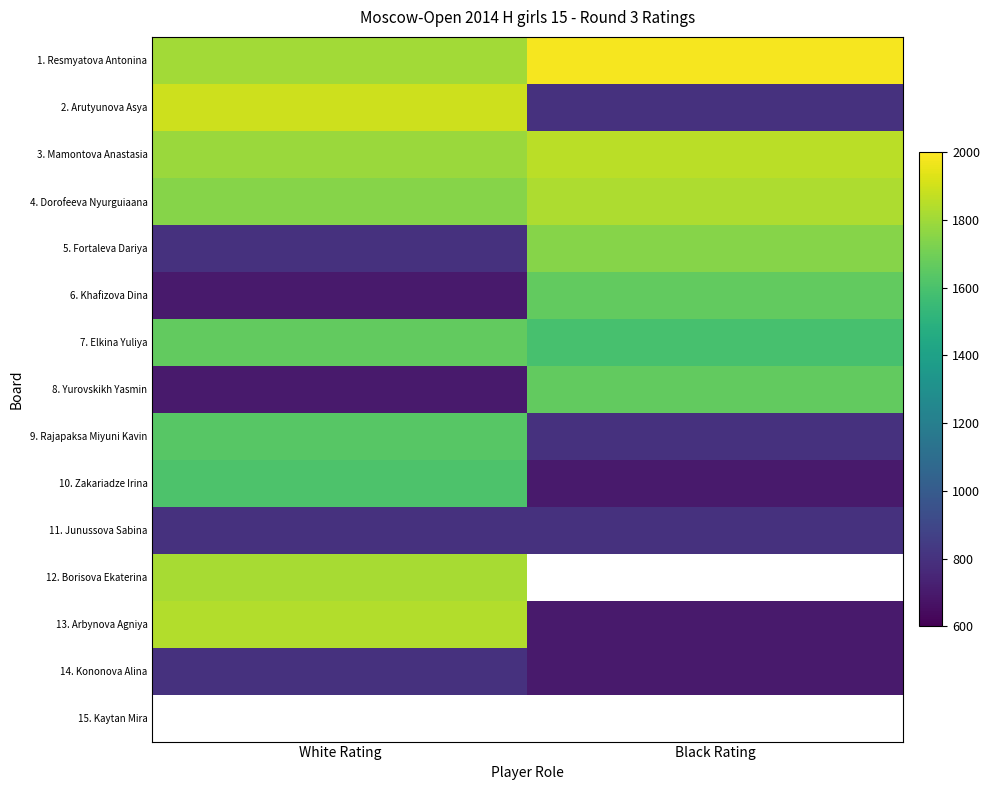

Read the 3. Mamontova Anastasia value at Black Rating.

1857.0